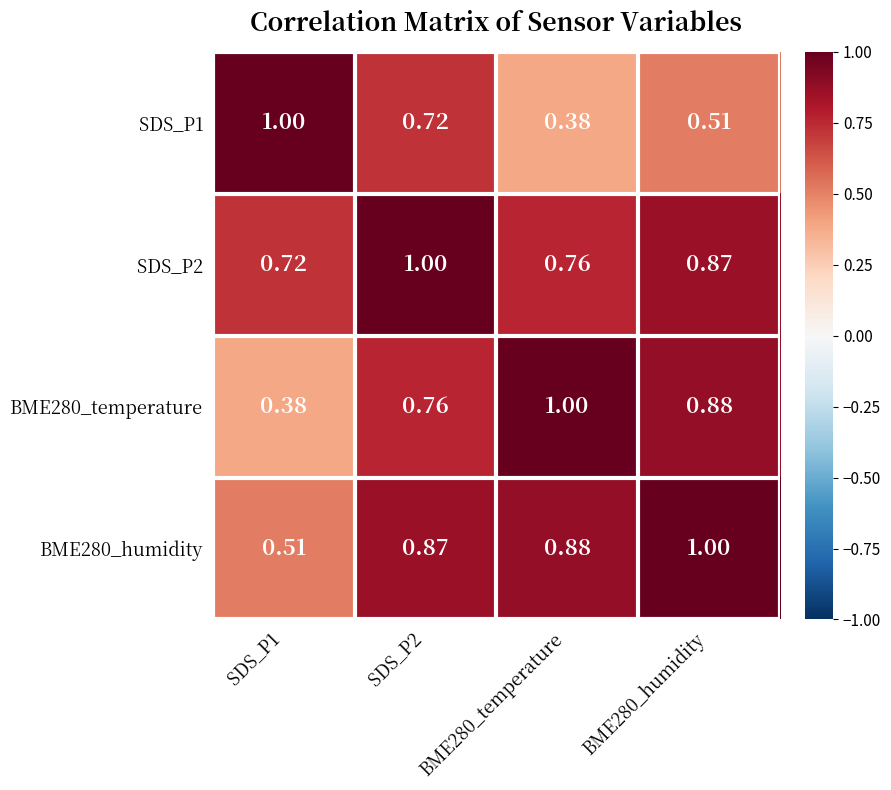

Is the value of SDS_P2 at BME280_temperature greater than the value of BME280_humidity at SDS_P1?

Yes